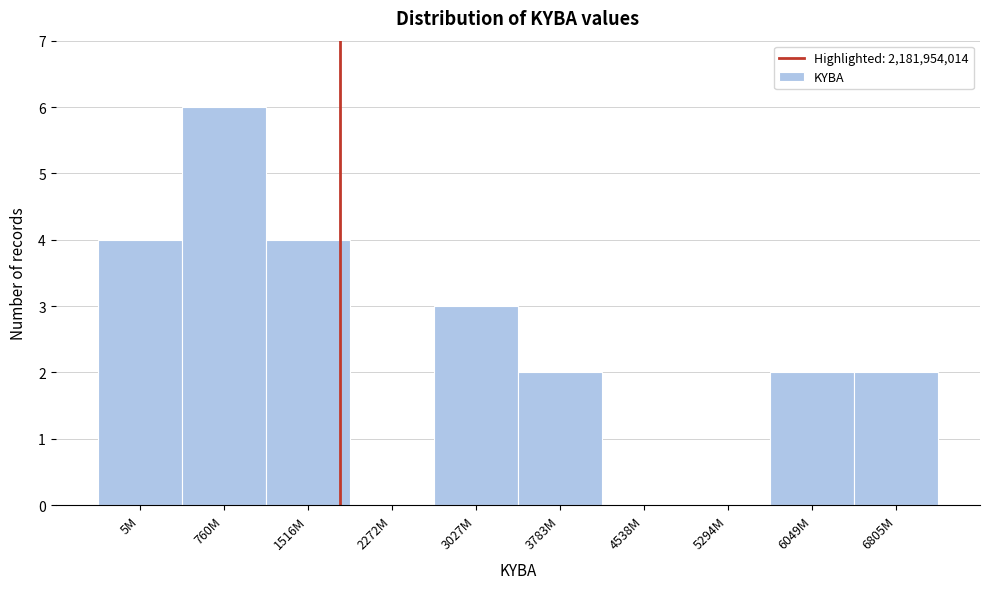

Reading right to left, what are all the values shown in this chart?

6805M=2	6049M=2	5294M=0	4538M=0	3783M=2	3027M=3	2272M=0	1516M=4	760M=6	5M=4